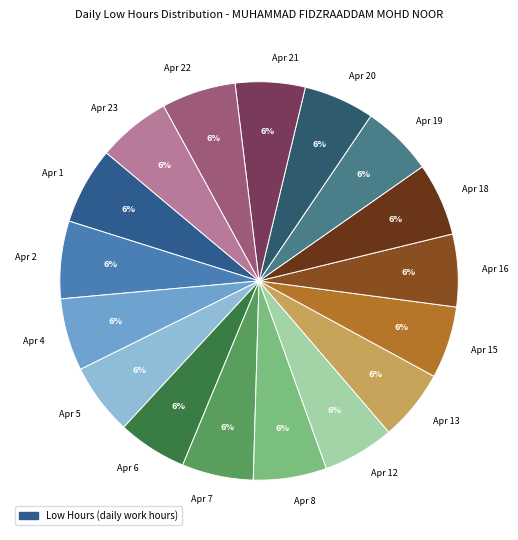

True or false: Apr 13 accounts for 6% of the total.

True